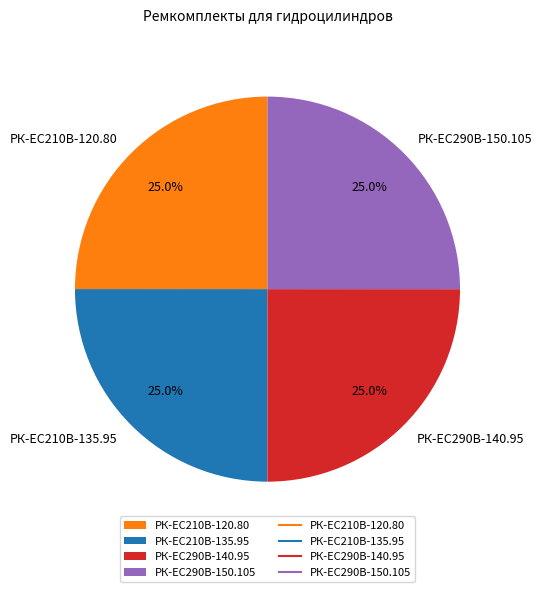

Count the number of slices in the pie.

4